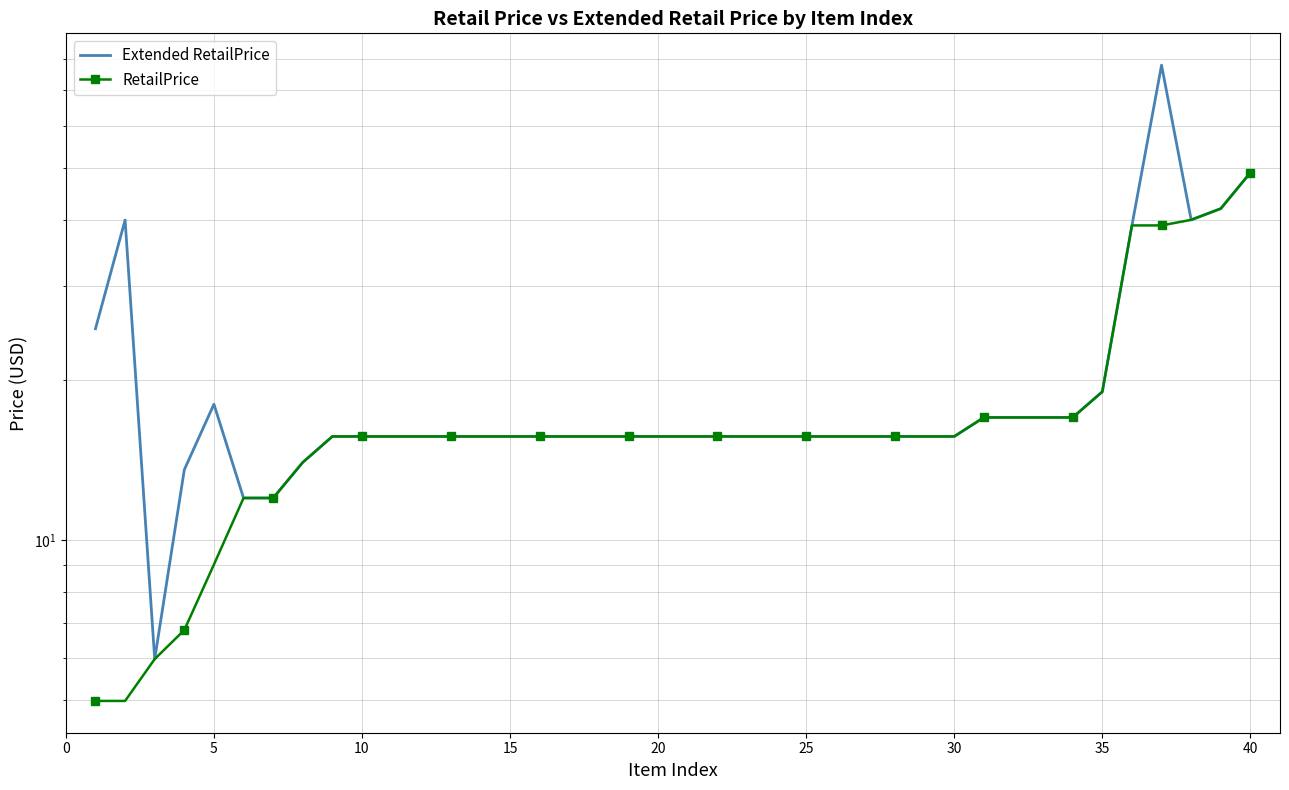

True or false: Extended RetailPrice and RetailPrice cross at least once.

False